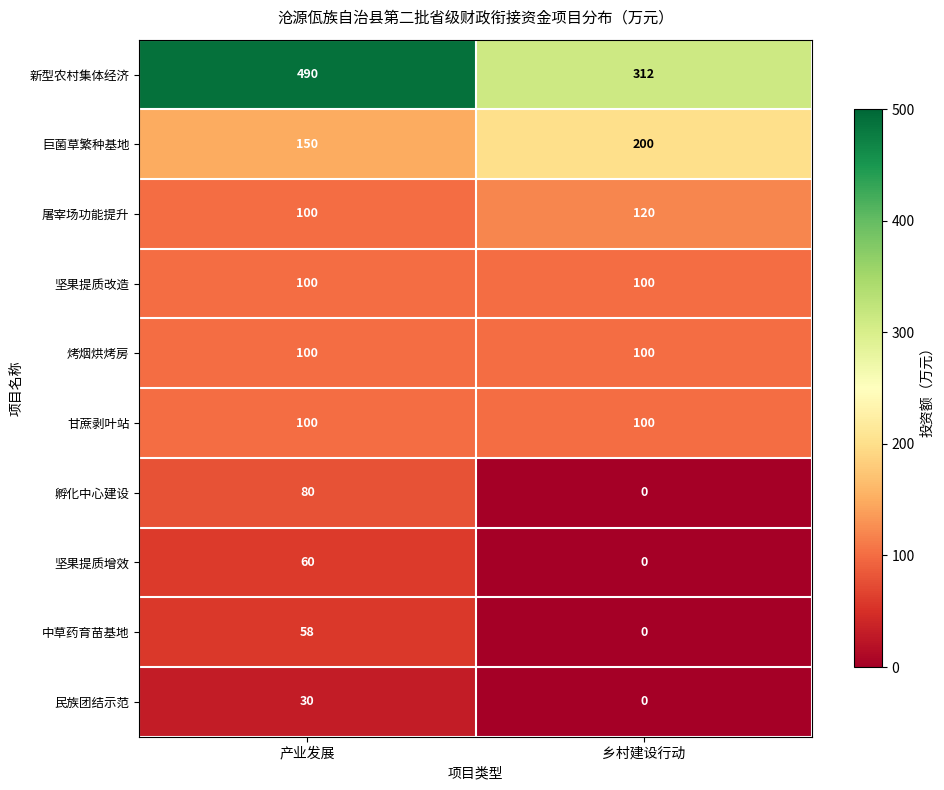

What is the difference between the maximum and minimum values in the 坚果提质增效 series?

60